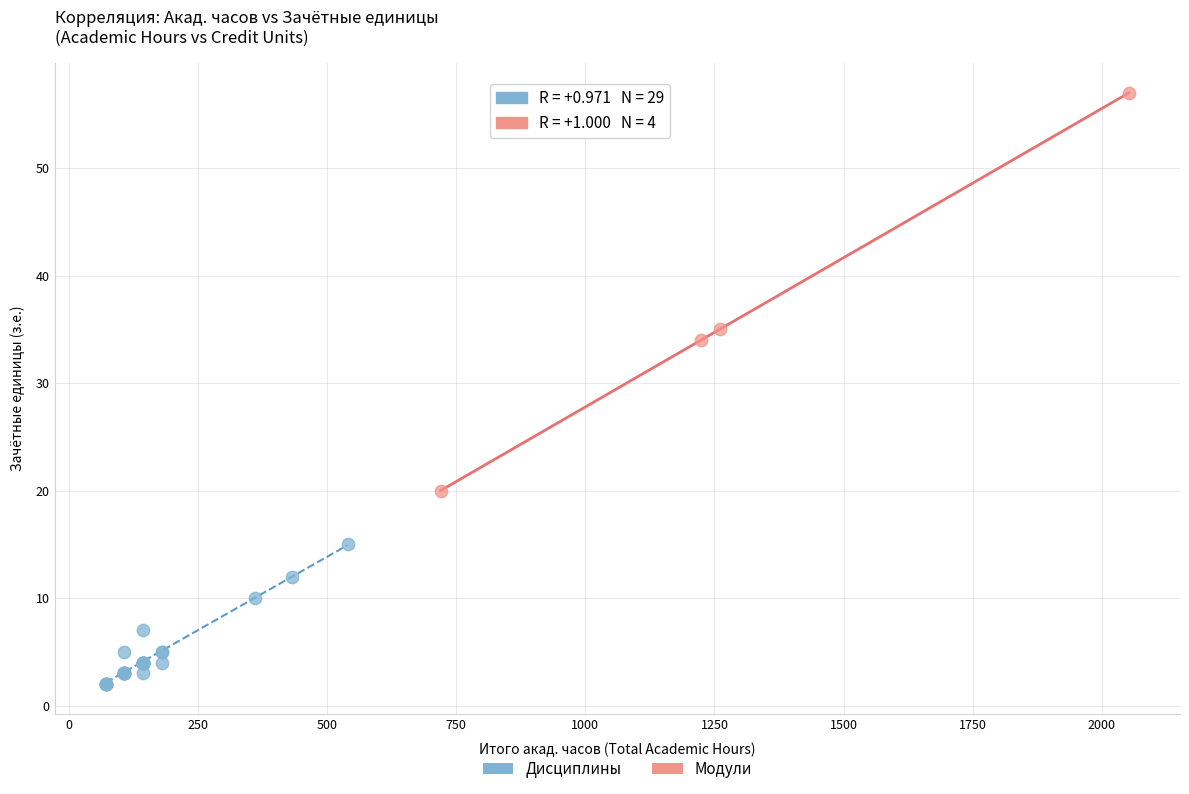

Which series has the largest Y range (max minus min)?

Модули